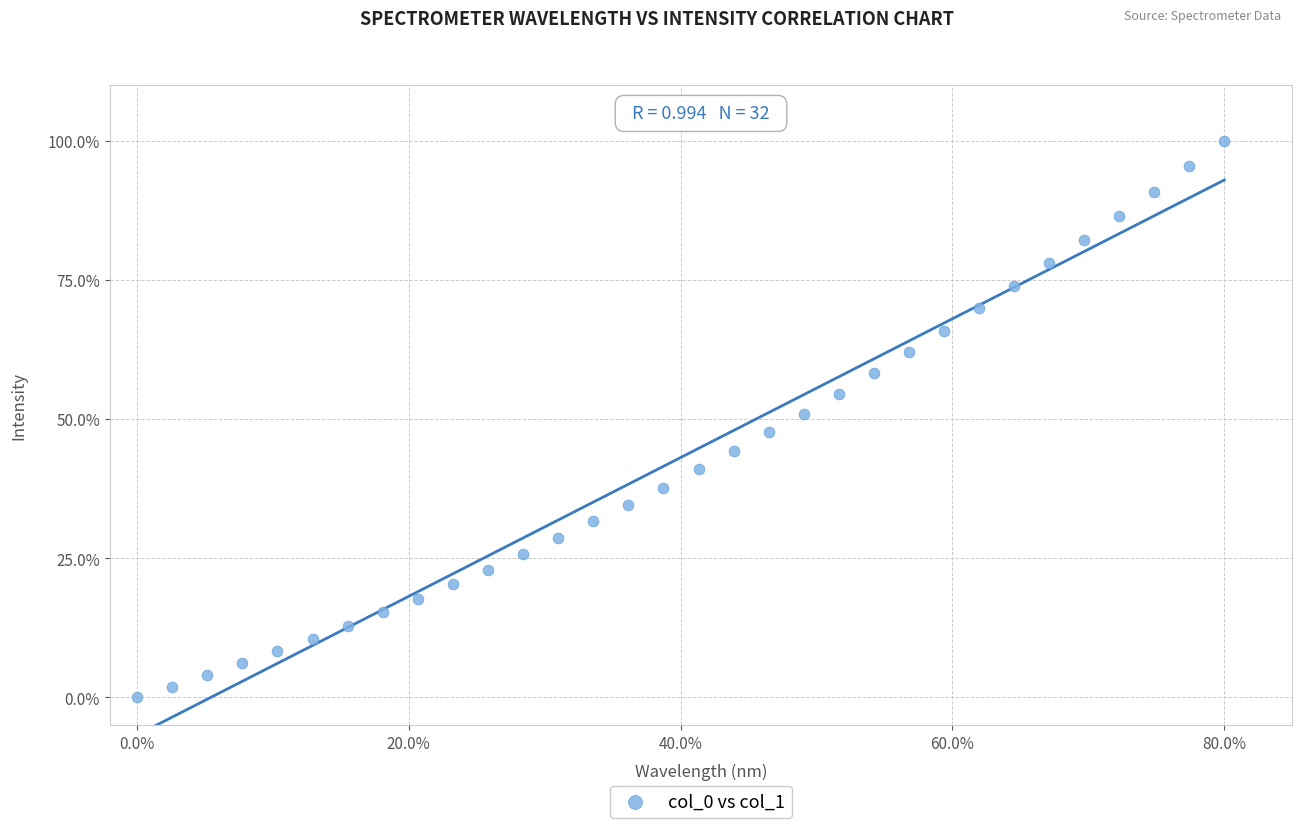

What is the range of X values (max minus min)?

80.0